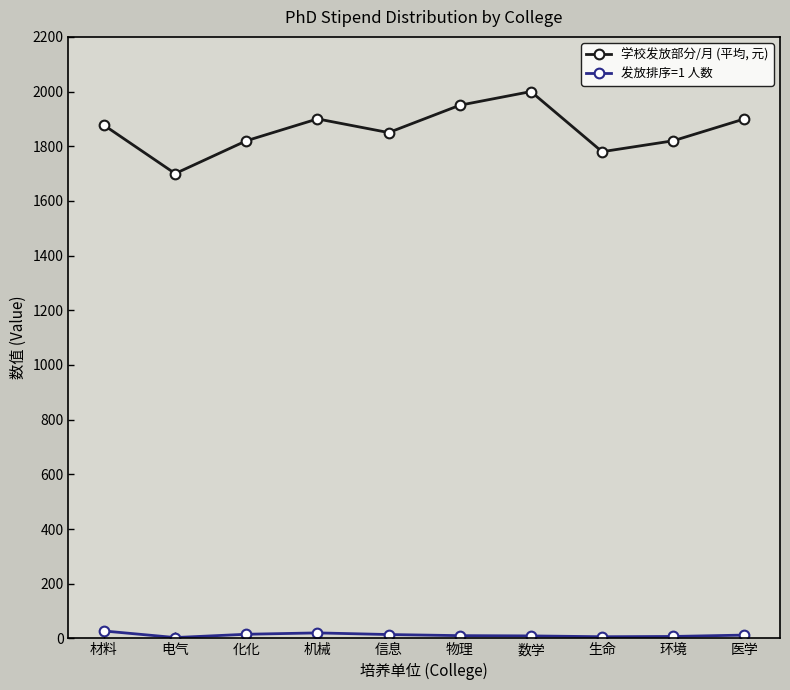

True or false: 学校发放部分/月 (平均, 元) has a value of 1700 at 电气.

True